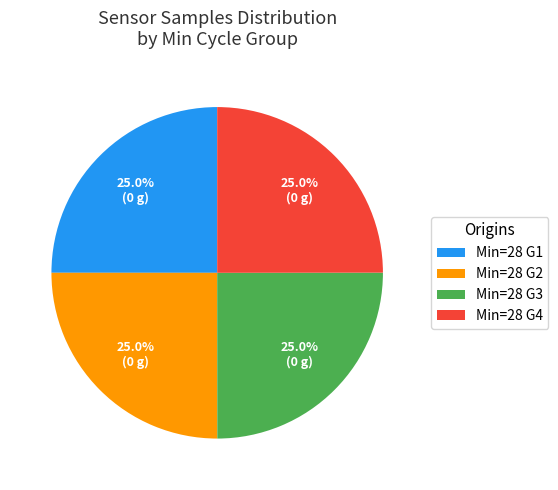

Does Min=28 G1 represent more than half of the total?

No